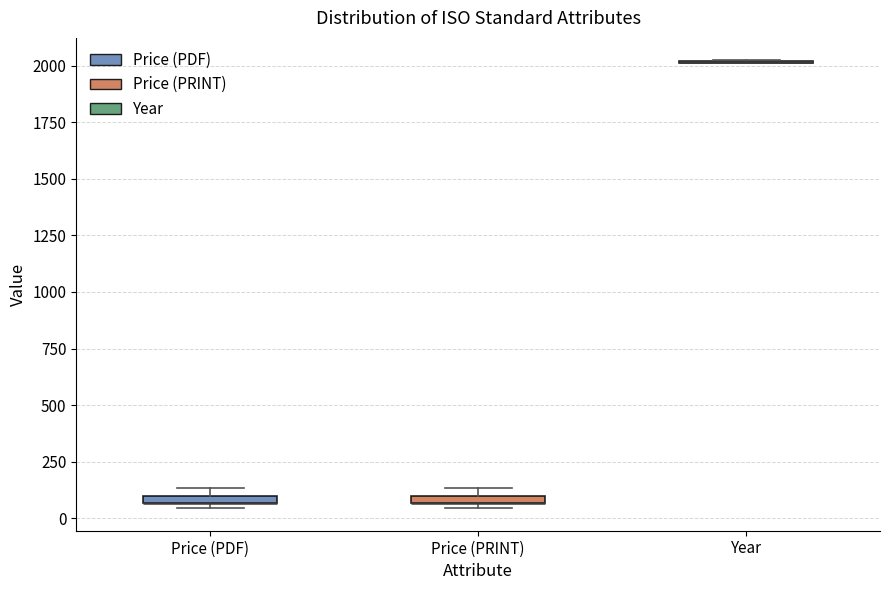

Where is the lower edge of the box for Price (PRINT) on the y-axis? The values are not printed on the chart, so give them approximately, as read against the axis.

50